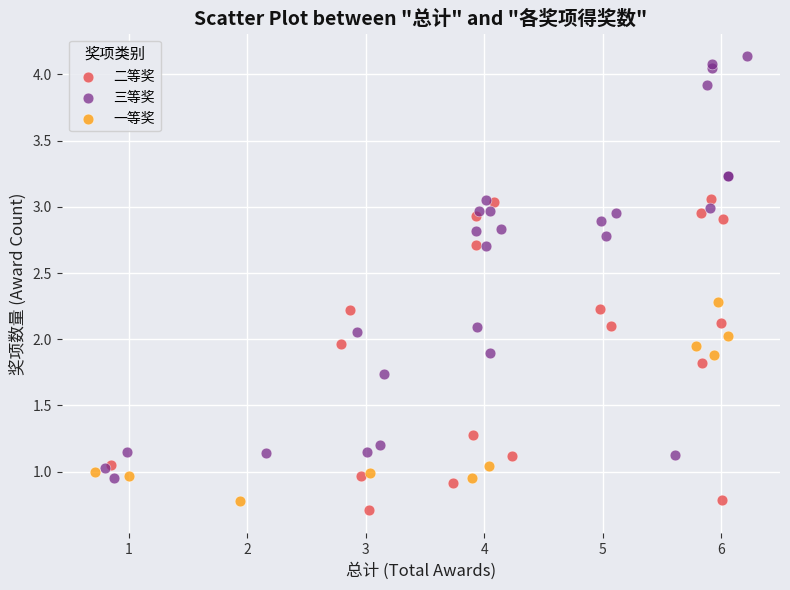

Which series contains the highest Y value?

三等奖